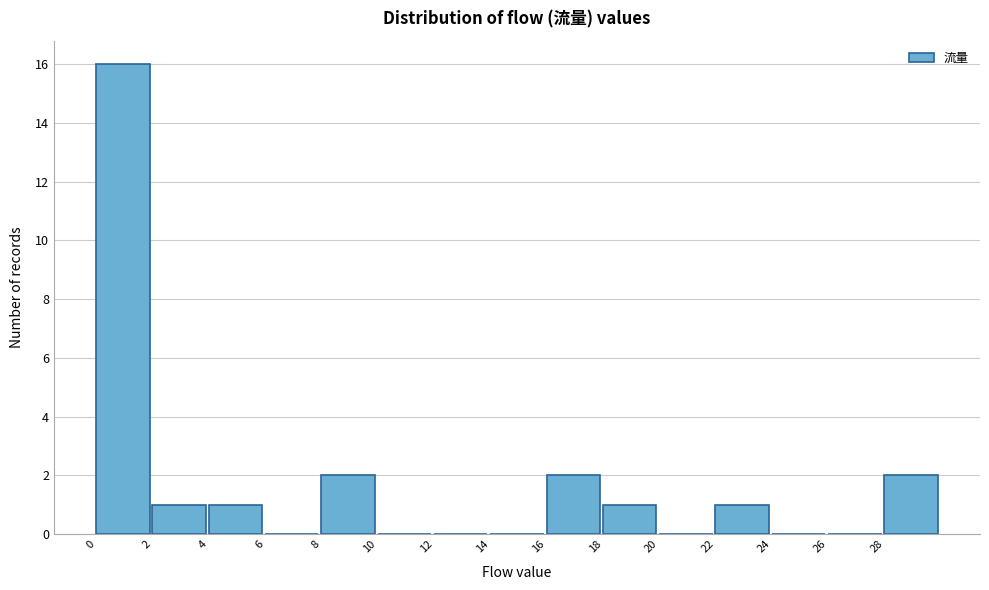

Which range on the x-axis has the tallest bar?

0 to 2